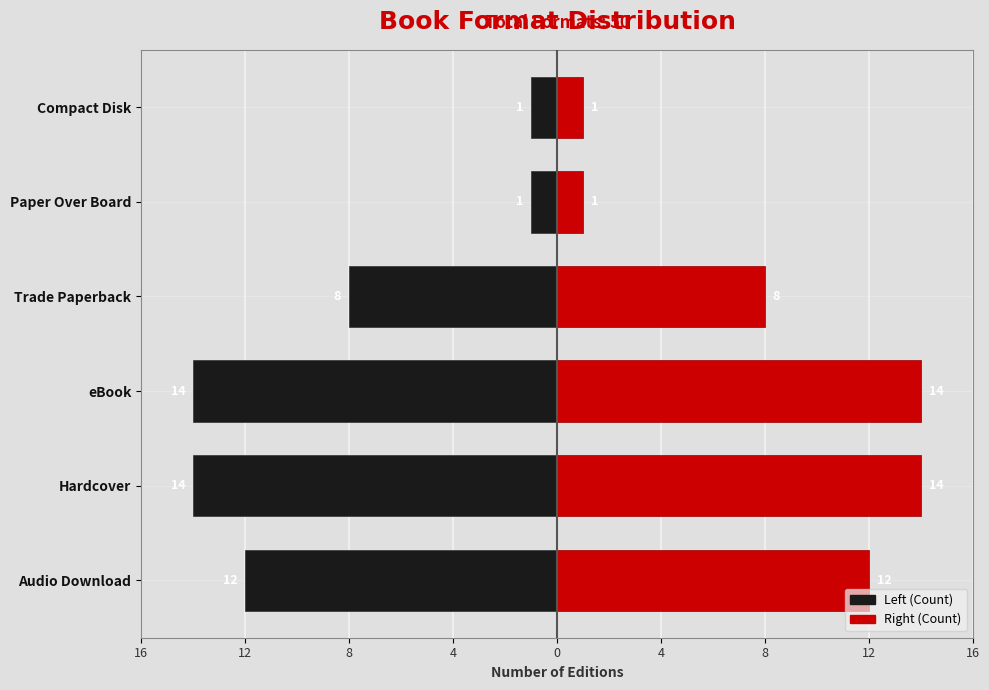

What is the difference between the maximum and minimum values in the Count (Right) series?

13